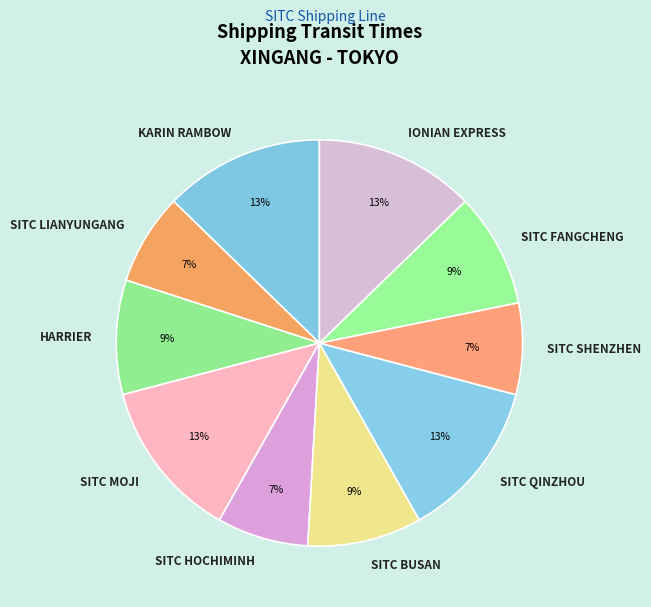

What percentage is the SITC MOJI slice, to the nearest percent?

13%